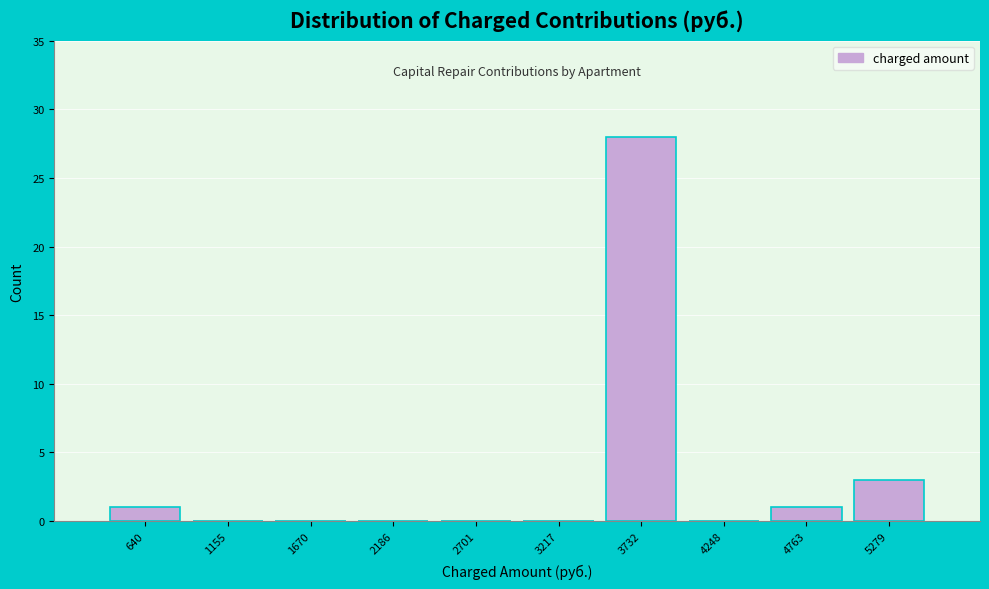

Reading left to right, list all the values displayed in this chart.

640=1	1155=0	1670=0	2186=0	2701=0	3217=0	3732=28	4248=0	4763=1	5279=3